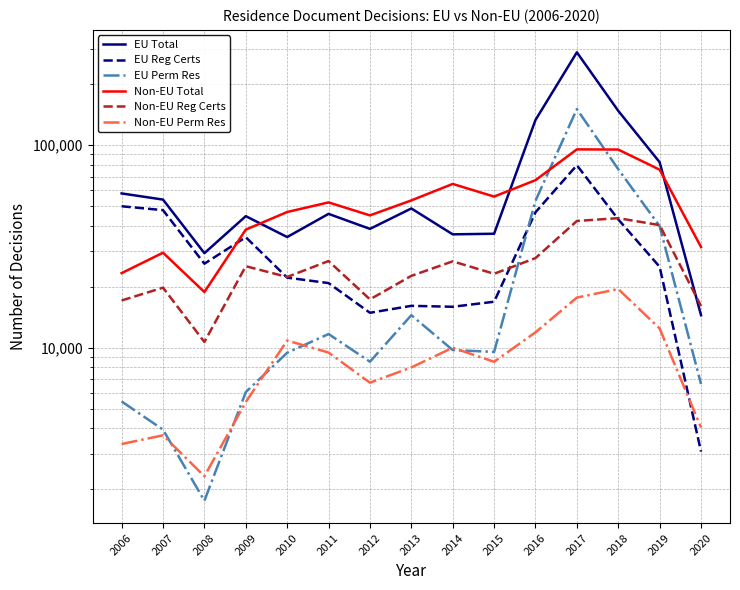

The EU Perm Res series shows 14931 at 2010. True or false?

False